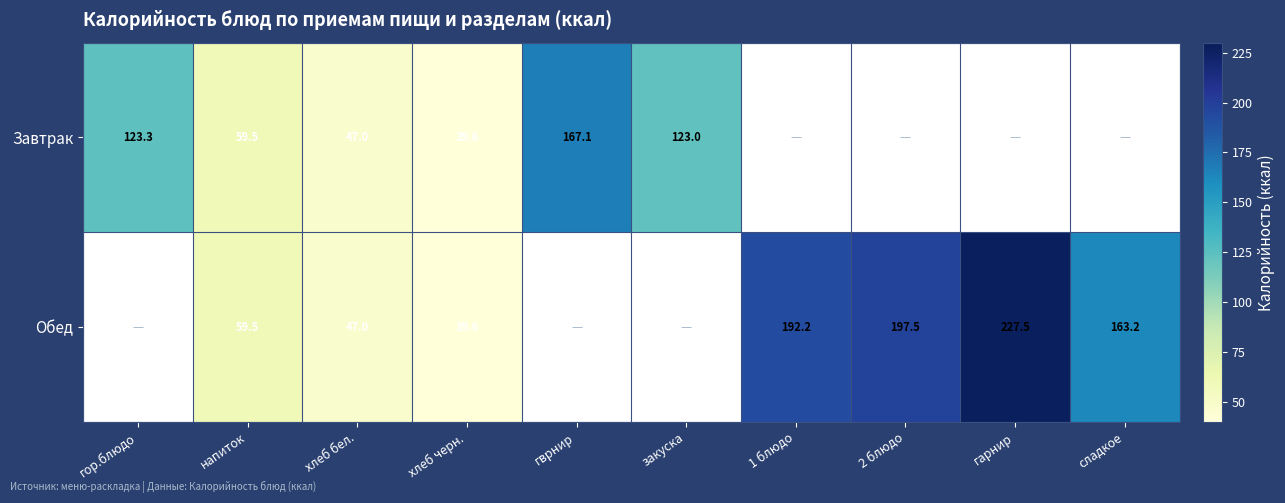

Is the value of Обед at напиток greater than the value of Завтрак at хлеб бел.?

Yes